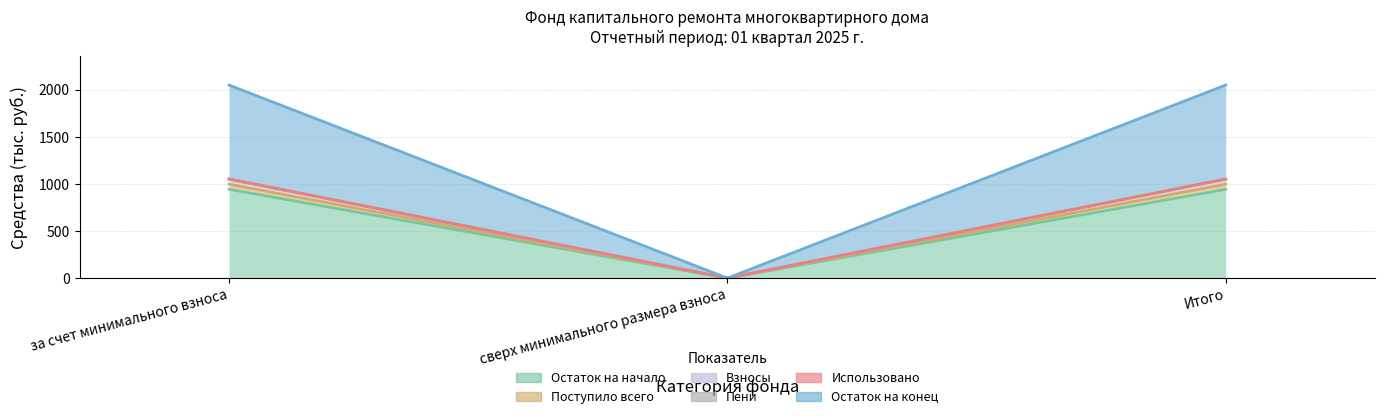

What is the difference between the maximum and minimum values in the Взносы series?

1048.1